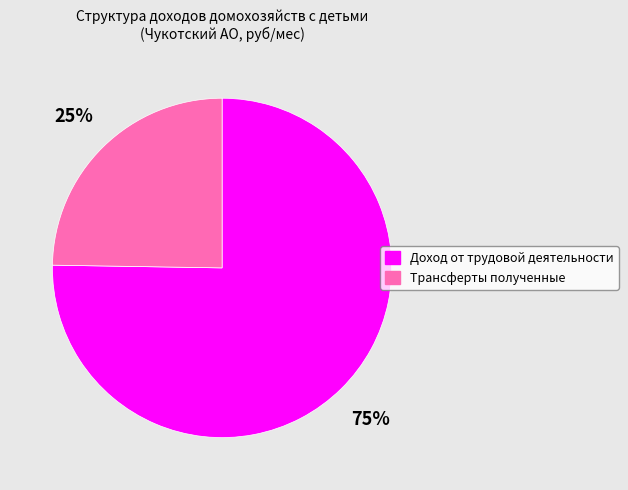

Which category has the biggest portion of the pie?

Доход от трудовой деятельности